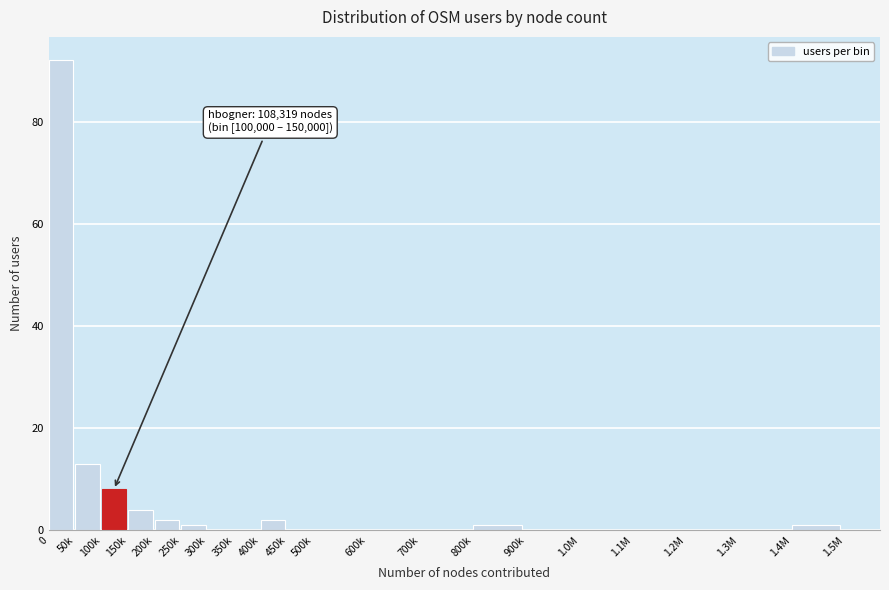

Reading left to right, what are all the values shown in this chart?

0=92	50k=13	100k=8	150k=4	200k=2	250k=1	300k=0	350k=0	400k=2	450k=0	500k=0	600k=0	700k=0	800k=1	900k=0	1.0M=0	1.1M=0	1.2M=0	1.3M=0	1.4M=1